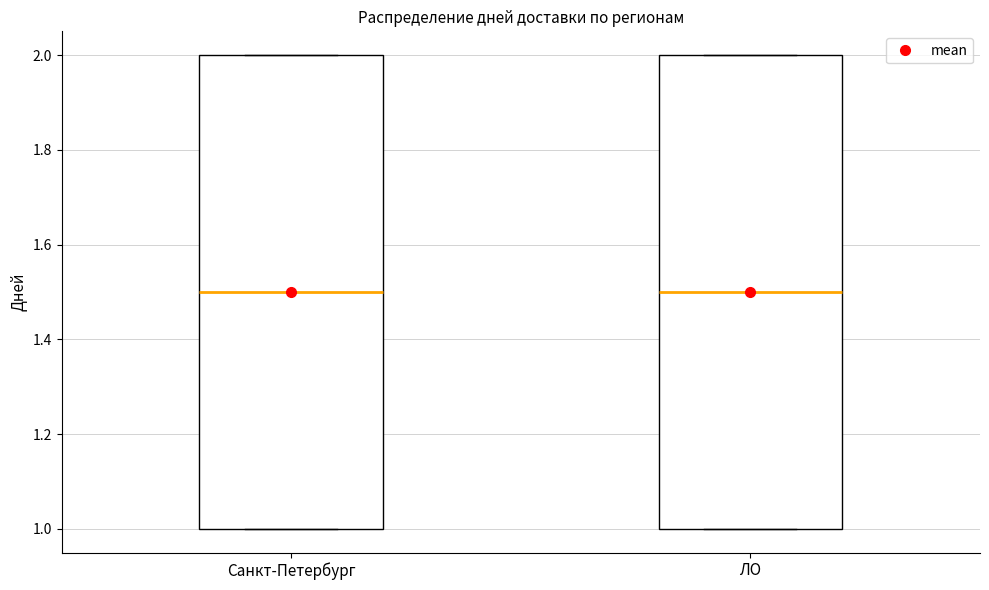

Reading left to right, read every box against the y-axis: the position of its median line, the range the box covers, and the ends of its whiskers. The values are not printed on the chart, so give them approximately, as read against the axis.

Санкт-Петербург: median 1.5, box 1.0 to 2.0, whiskers 1.0 to 2.0
ЛО: median 1.5, box 1.0 to 2.0, whiskers 1.0 to 2.0